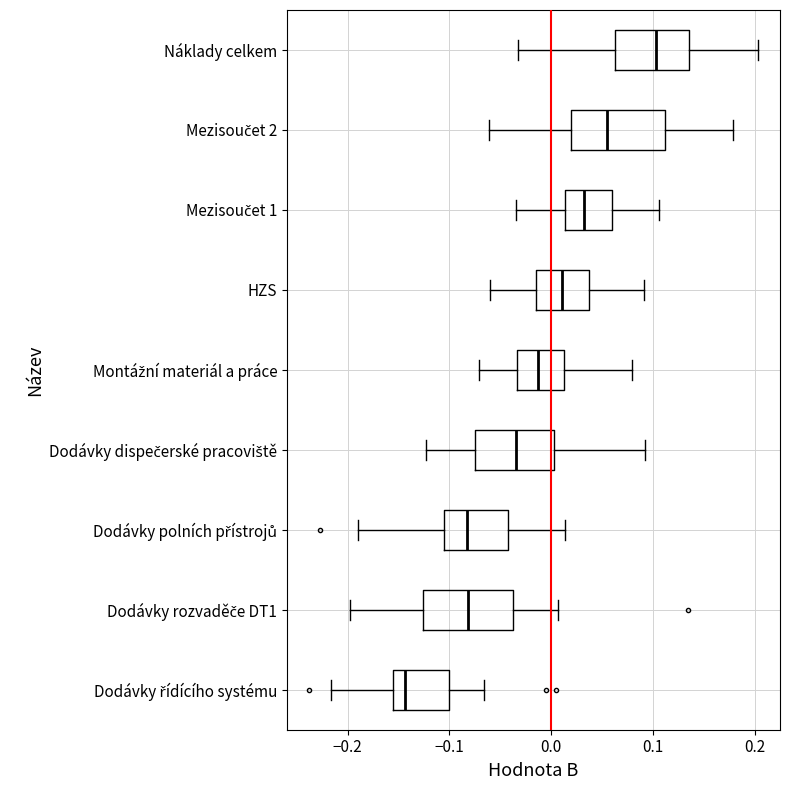

Where is the left edge of the box for Dodávky rozvaděče DT1 on the x-axis? The values are not printed on the chart, so give them approximately, as read against the axis.

-0.13